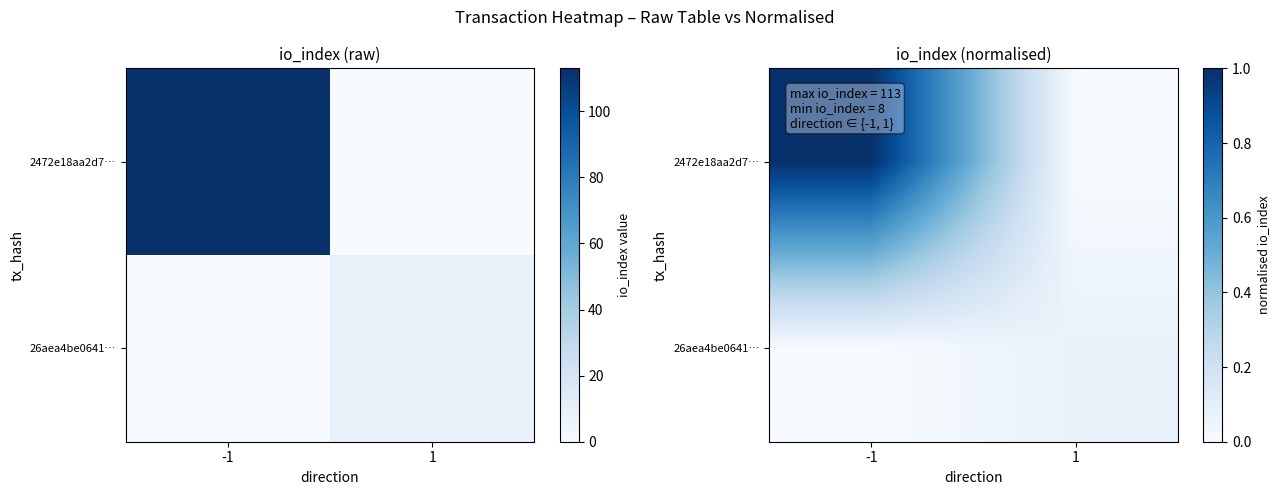

What is the sum of all 26aea4be0641… values?

0.1